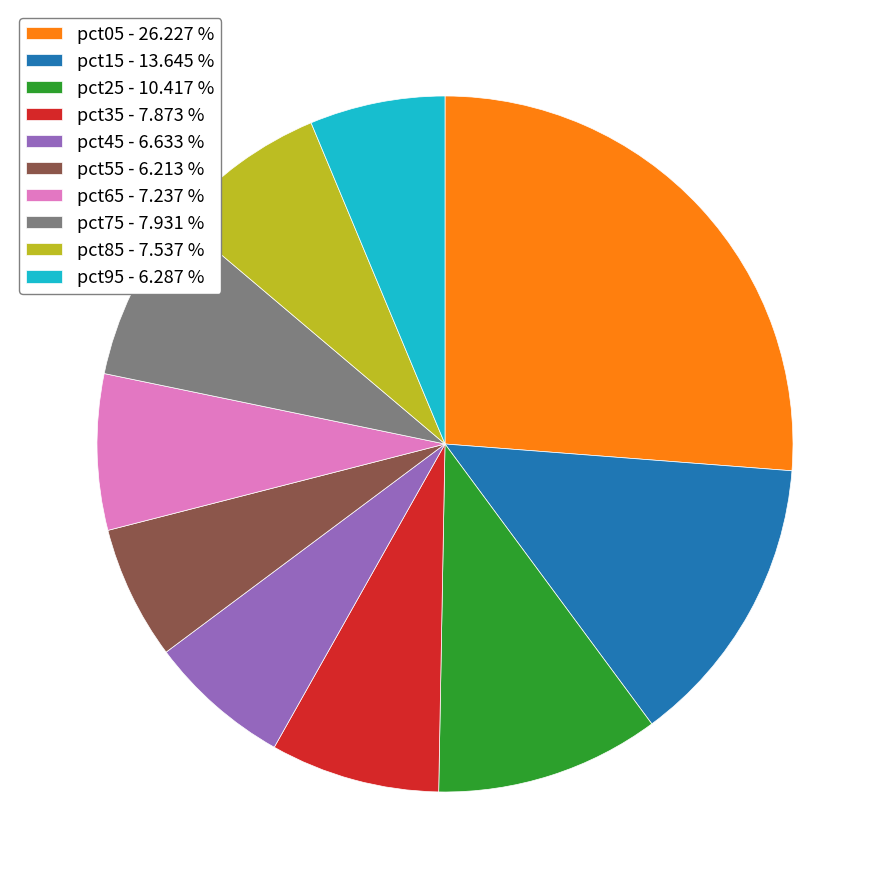

How many segments does this pie chart have?

10